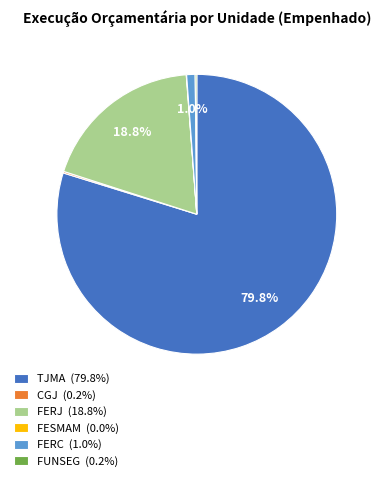

Is FERJ (18.8%) the majority of the pie?

No